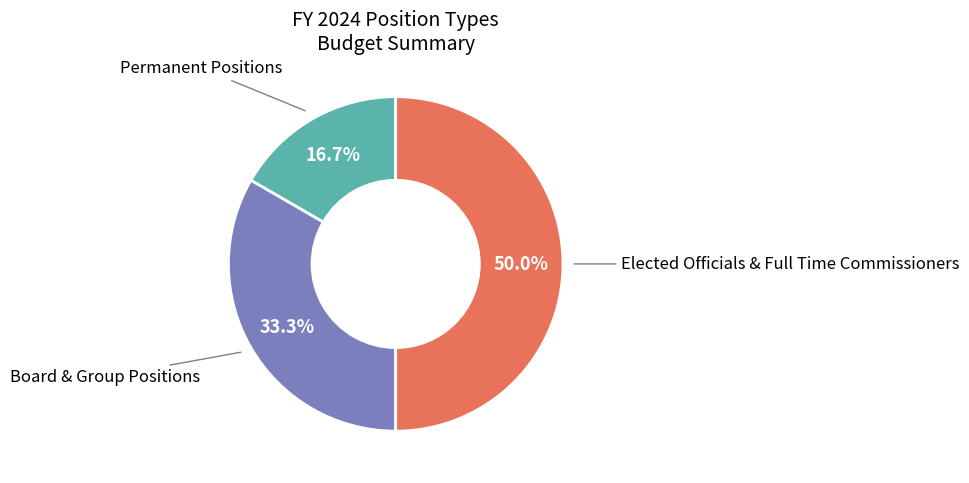

Between Permanent Positions and Board & Group Positions, which is larger?

Board & Group Positions